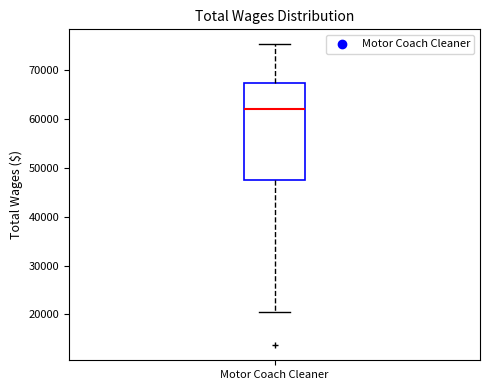

Read this box plot against the y-axis: the position of the median line, the range covered by the box, and the ends of both whiskers. The values are not printed on the chart, so give them approximately, as read against the axis.

median 62000, box 47000 to 67000, whiskers 20000 to 75000